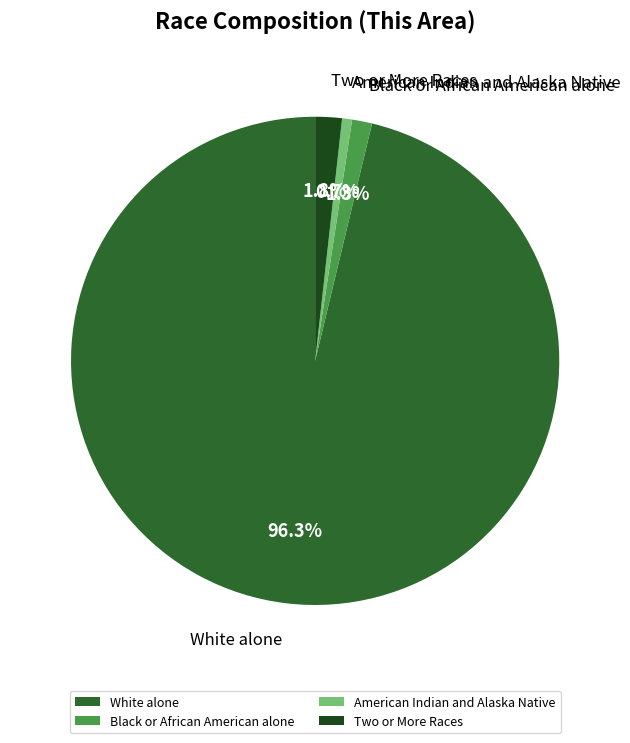

Count the number of slices in the pie.

4